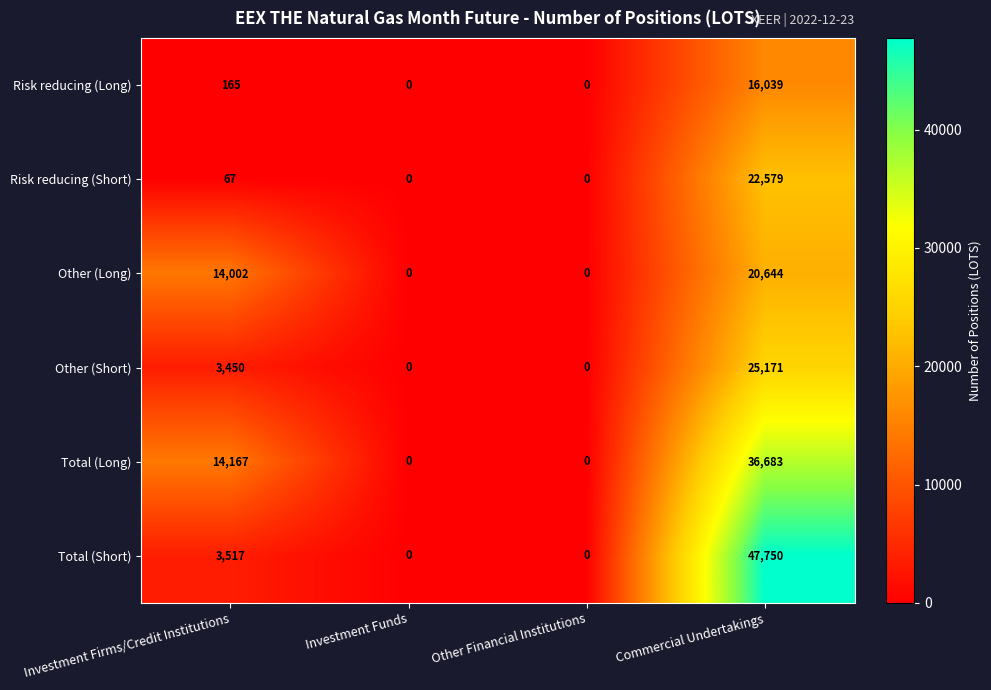

How many values in the Total (Short) series are below 3517?

2